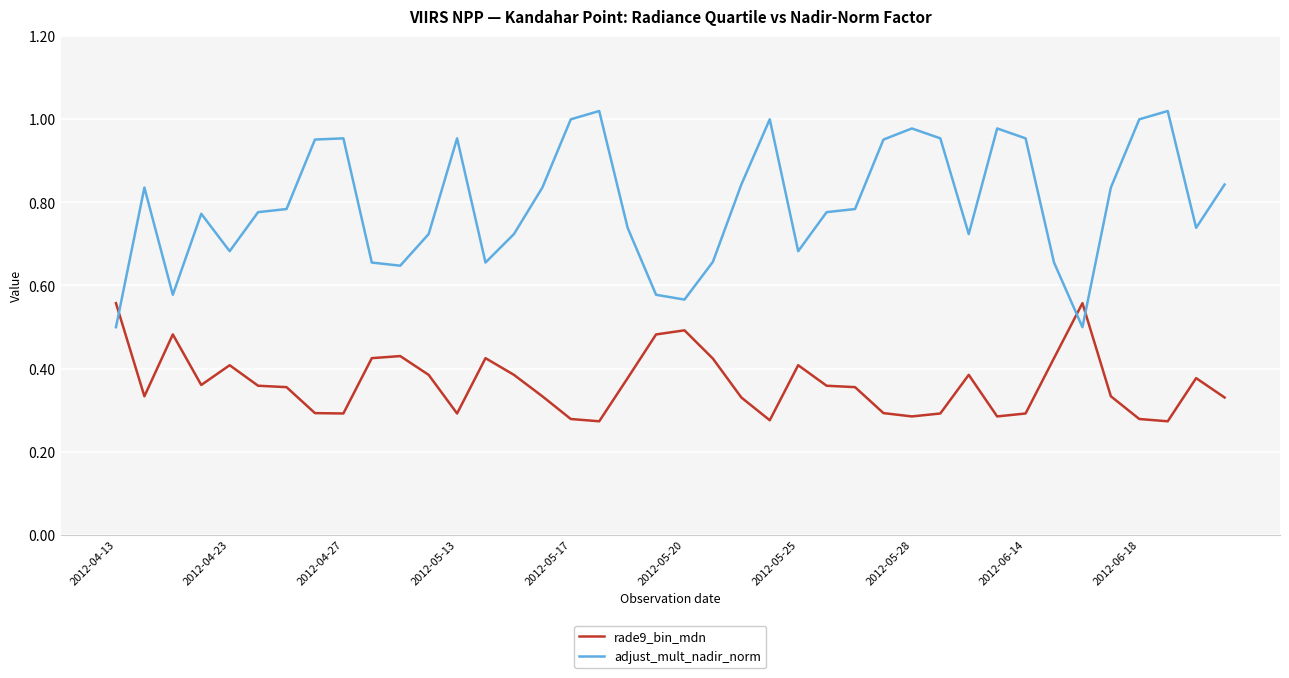

Rank the series by their average value, from lowest to highest.

rade9_bin_mdn, adjust_mult_nadir_norm